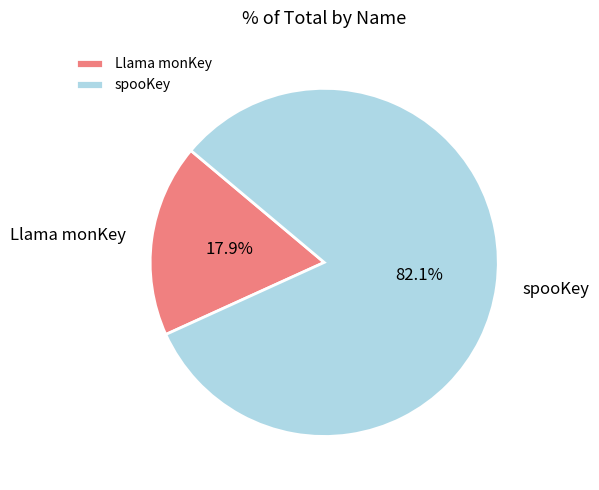

The Llama monKey slice represents 18% of the pie. True or false?

True